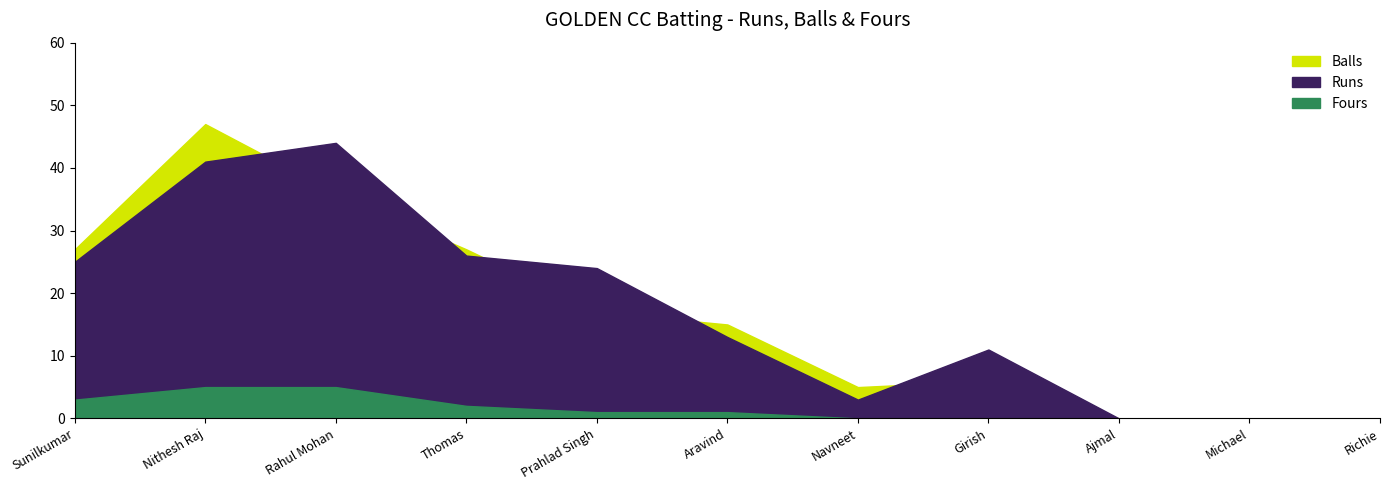

In Balls, how many points are higher than both neighbors (excluding endpoints)?

2